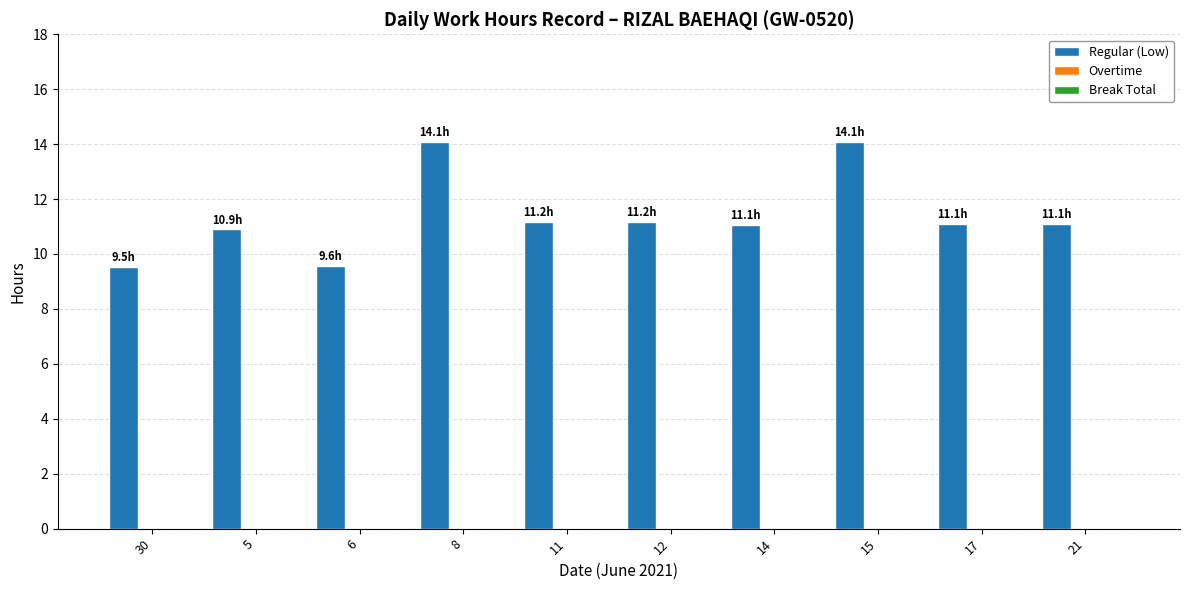

What is the value of the 10th bar from the left?

11.1